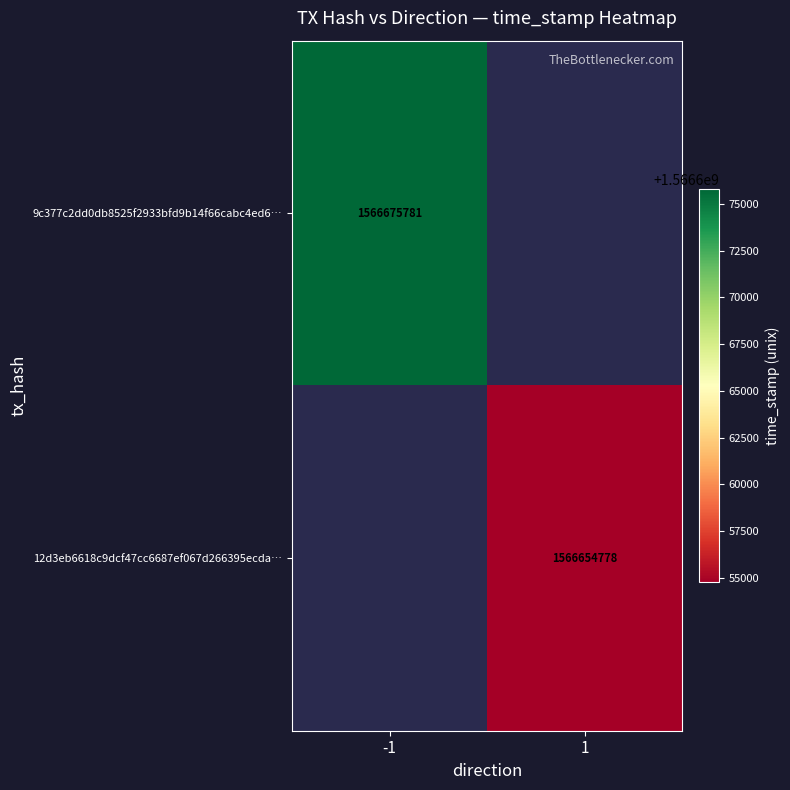

At which category does the chart reach its peak across all series?

-1